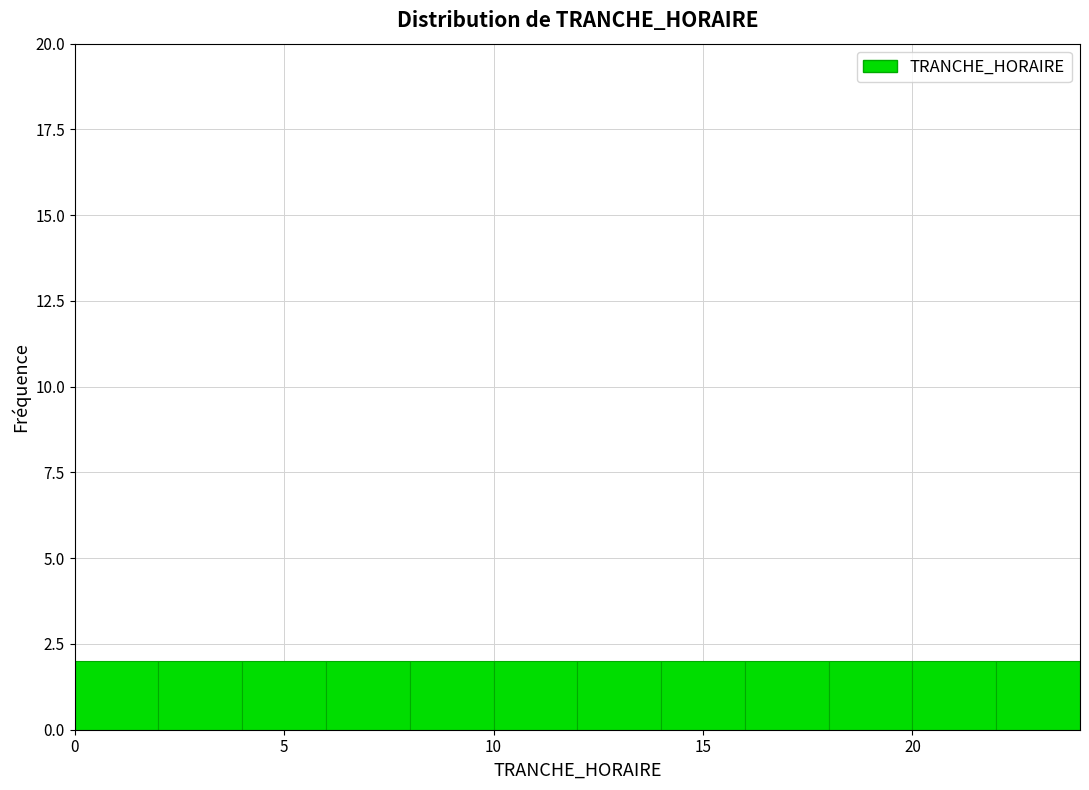

What is the height of the bar covering 18 to 20 on the x-axis? The values are not printed on the chart, so give them approximately, as read against the axis.

2